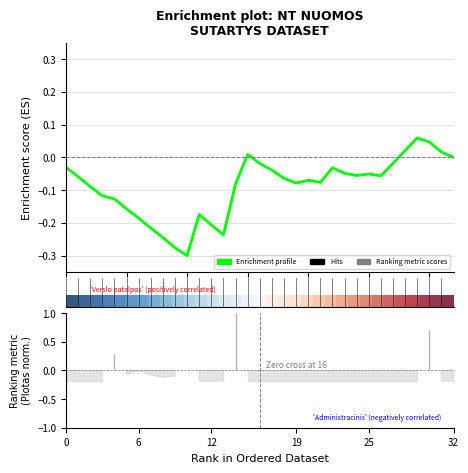

Rank the series at 26 from lowest to highest value.

Enrichment profile, row_0